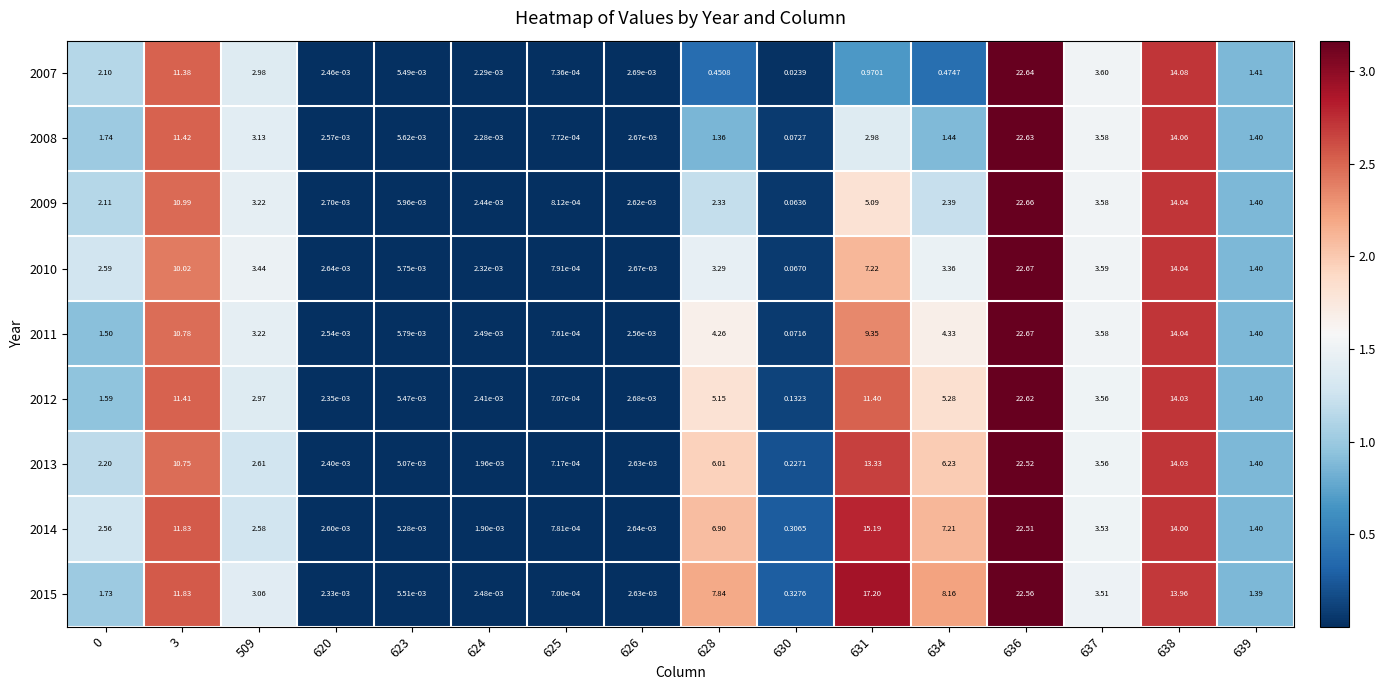

Is the value of 2015 at 623 greater than the value of 2010 at 638?

No